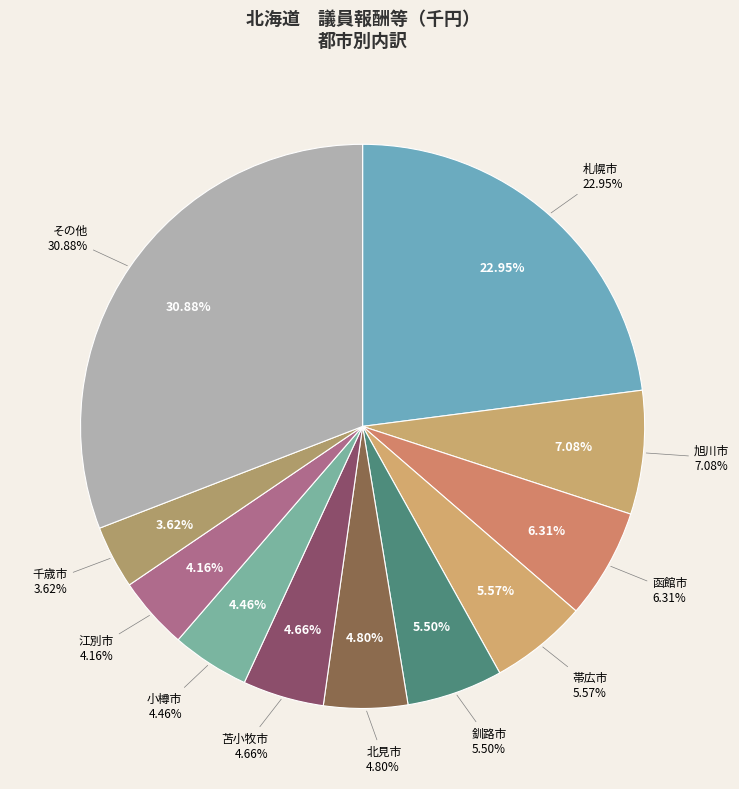

To the nearest percent, what percentage of the pie is 北見市?

5%